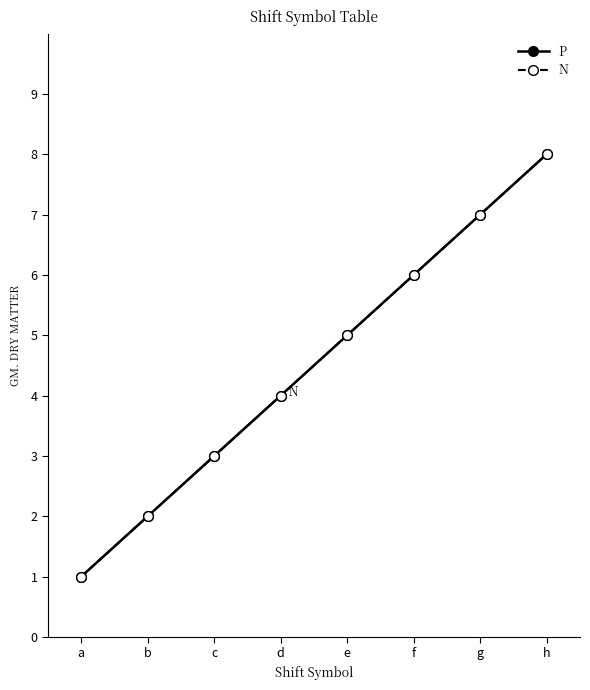

Does the chart have visible grid lines?

No